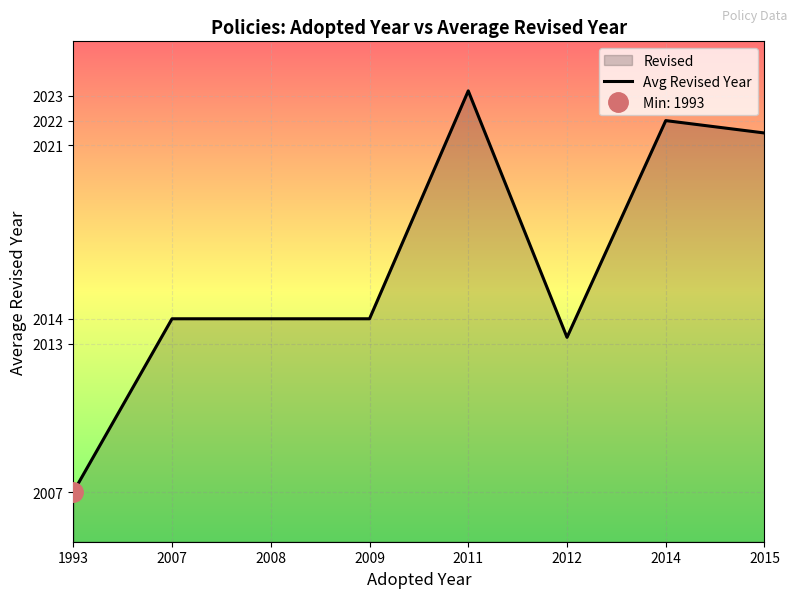

What is the value of the 3rd point from the left?

2014.0